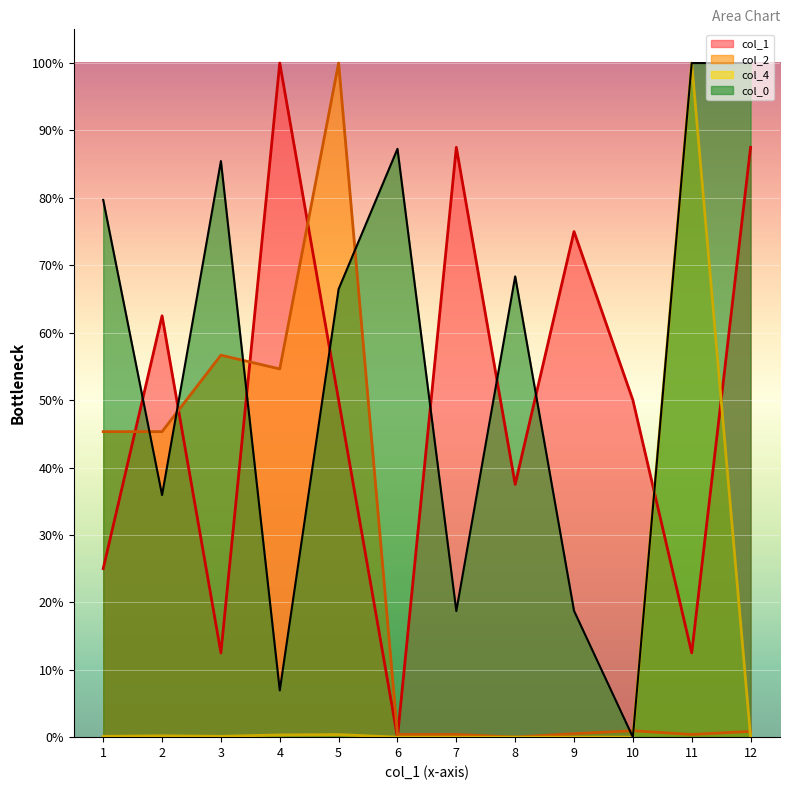

What is the maximum value shown in the chart?

1.0